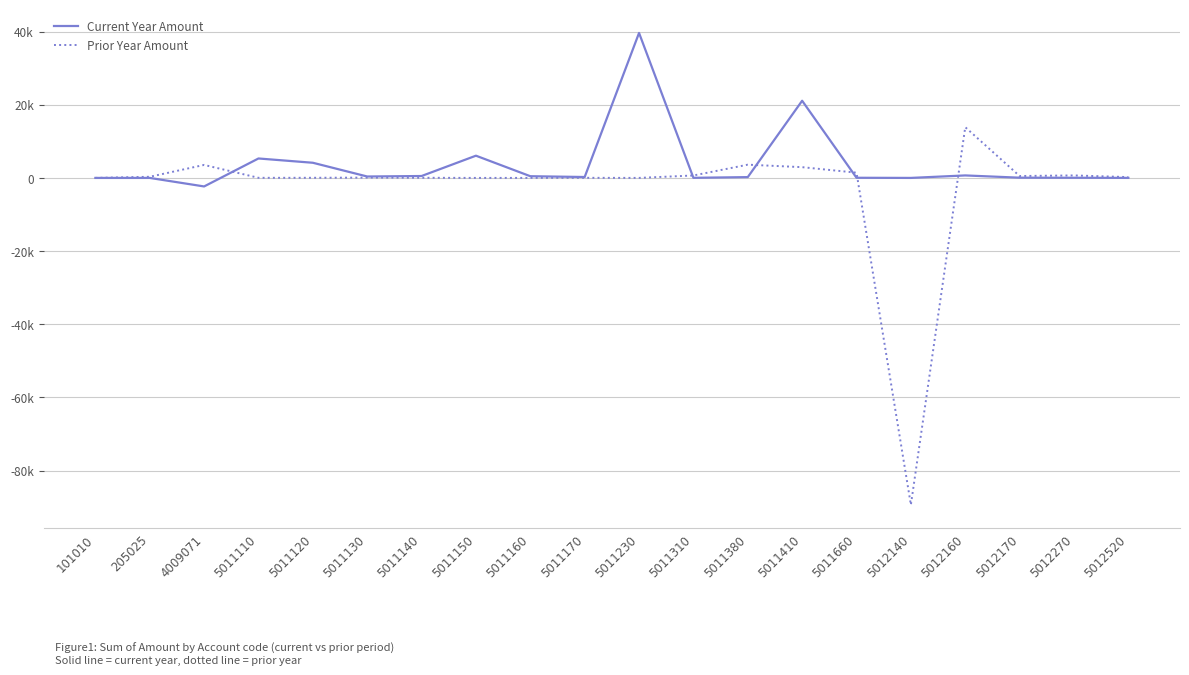

Does the chart display data point markers on the line(s)?

No